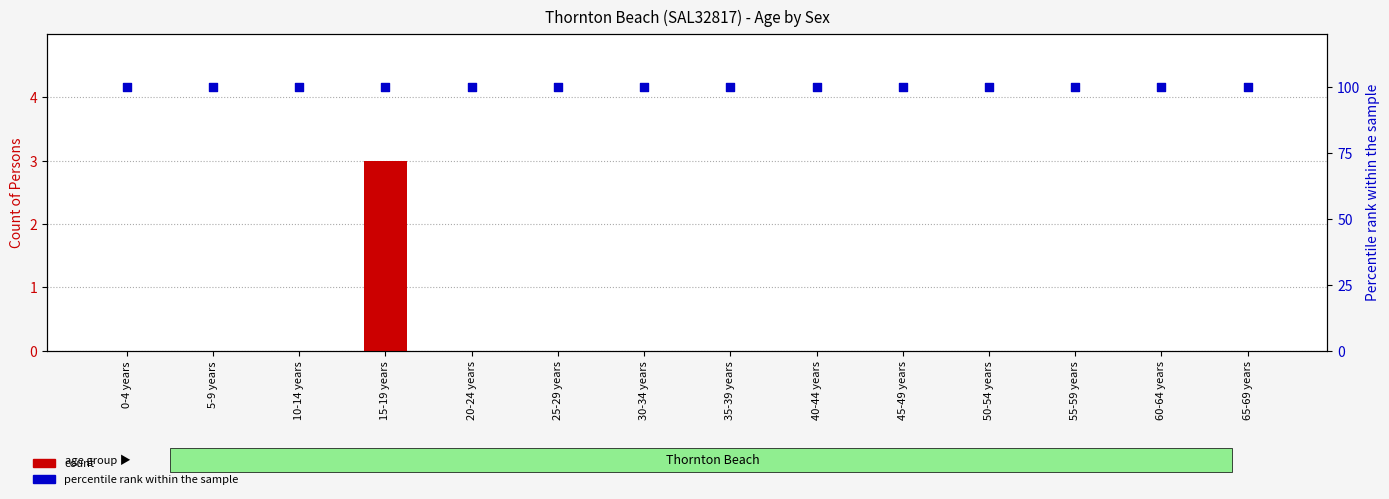

Is the value of count at 10-14 years greater than the value of percentile rank within the sample at 20-24 years?

No